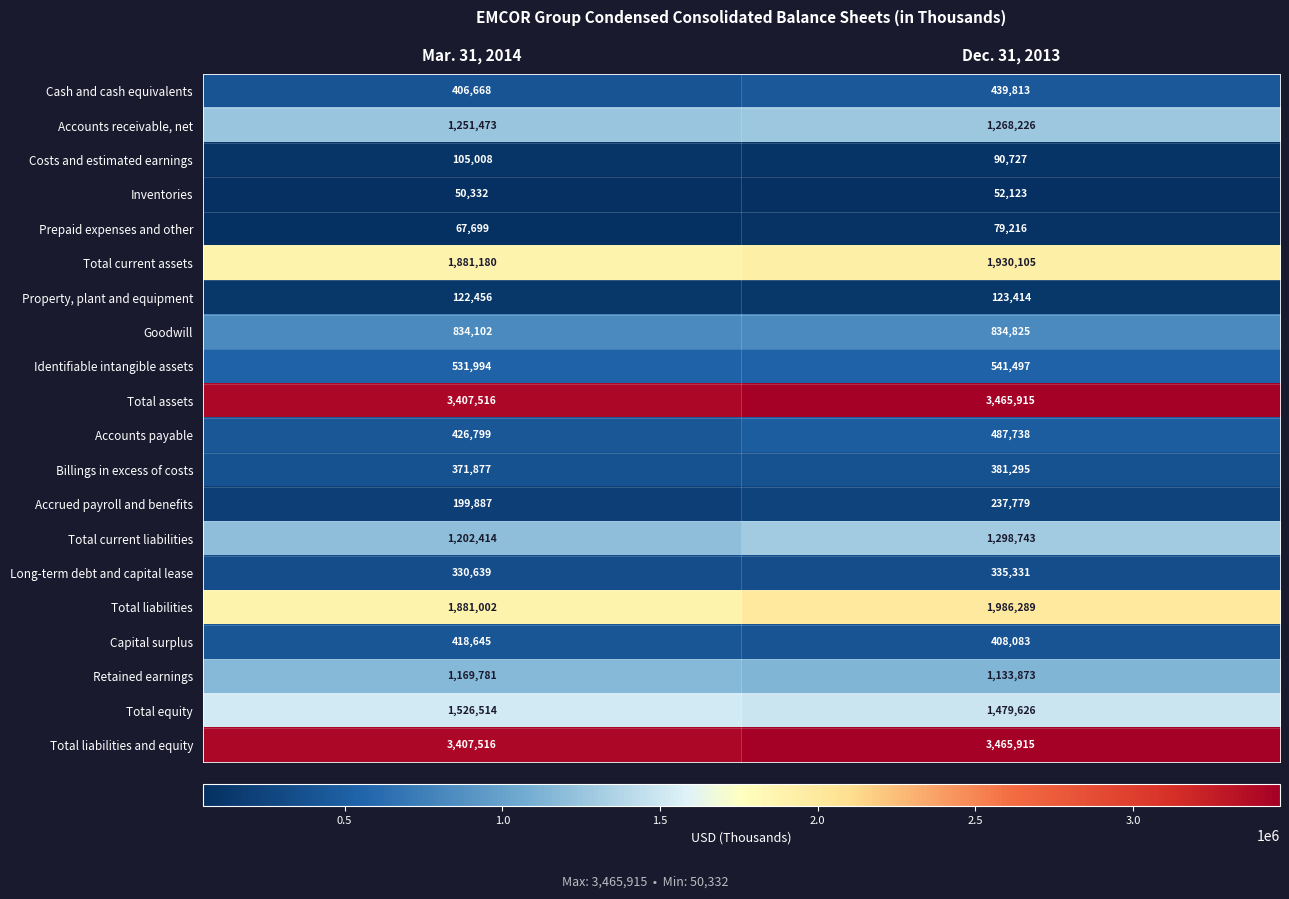

What is the difference between the Total current assets values at Mar. 31, 2014 and Dec. 31, 2013?

48925